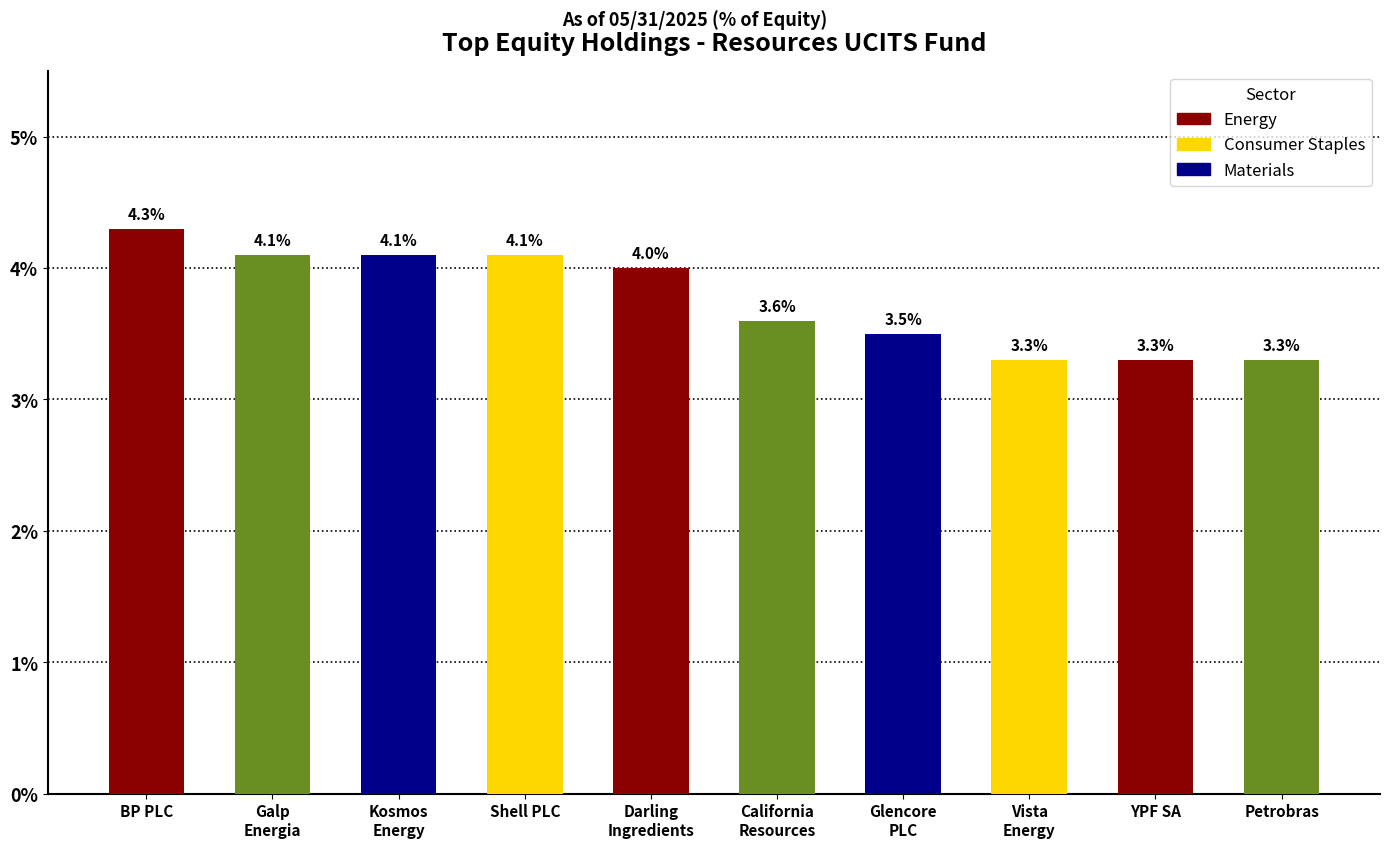

What is the value of the 4th bar from the left?

4.1